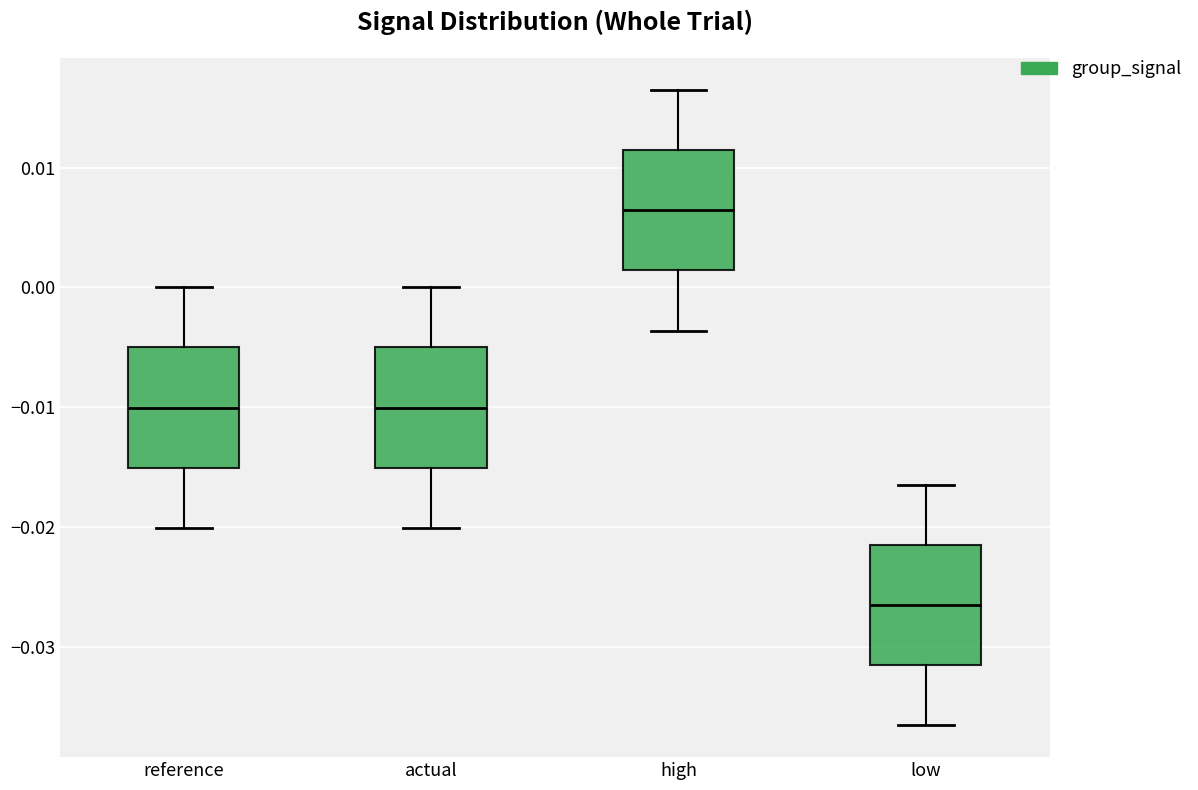

Reading left to right, read every box against the y-axis: the position of its median line, the range the box covers, and the ends of its whiskers. The values are not printed on the chart, so give them approximately, as read against the axis.

reference: median -0.010, box -0.015 to -0.005, whiskers -0.020 to 0.000
actual: median -0.010, box -0.015 to -0.005, whiskers -0.020 to 0.000
high: median 0.006, box 0.001 to 0.011, whiskers -0.004 to 0.016
low: median -0.027, box -0.032 to -0.022, whiskers -0.037 to -0.016